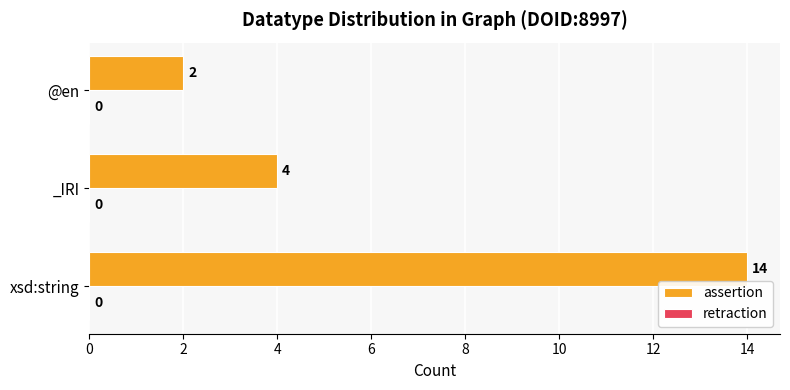

Does the chart contain stacked bars?

No